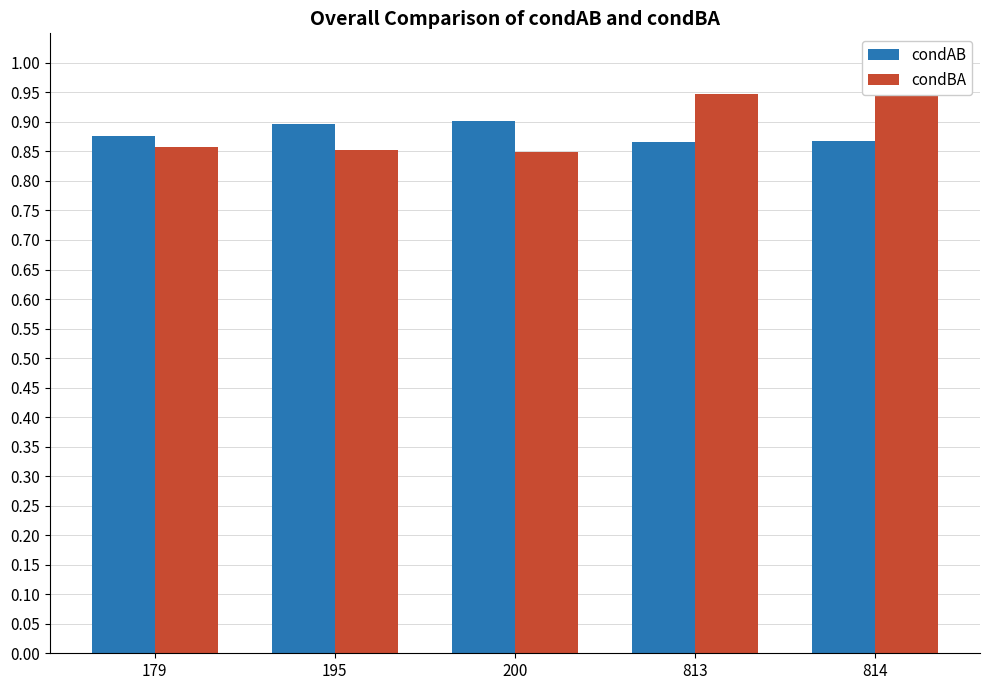

List the series in order of their overall mean, lowest first.

condAB, condBA